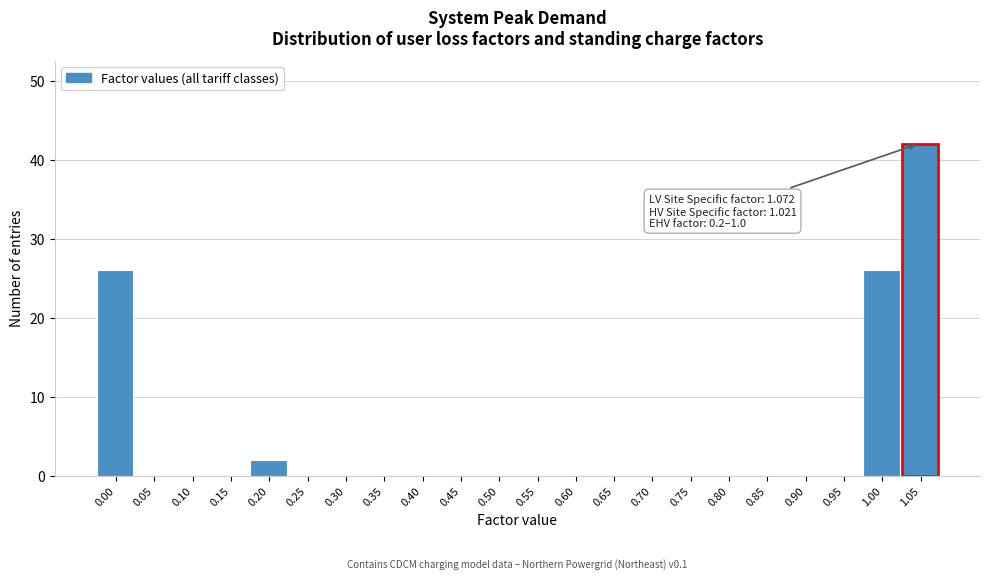

Reading left to right, extract all data points from this chart.

0.00=26	0.05=0	0.10=0	0.15=0	0.20=2	0.25=0	0.30=0	0.35=0	0.40=0	0.45=0	0.50=0	0.55=0	0.60=0	0.65=0	0.70=0	0.75=0	0.80=0	0.85=0	0.90=0	0.95=0	1.00=26	1.05=42